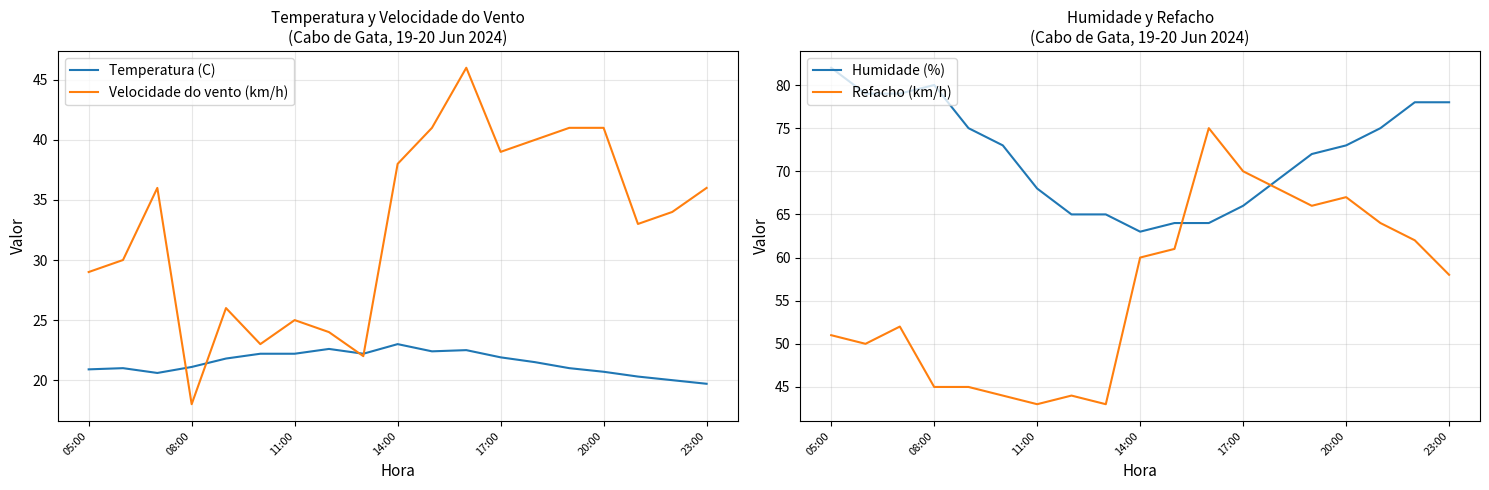

At which label does Humidade (%) reach its peak?

05:00